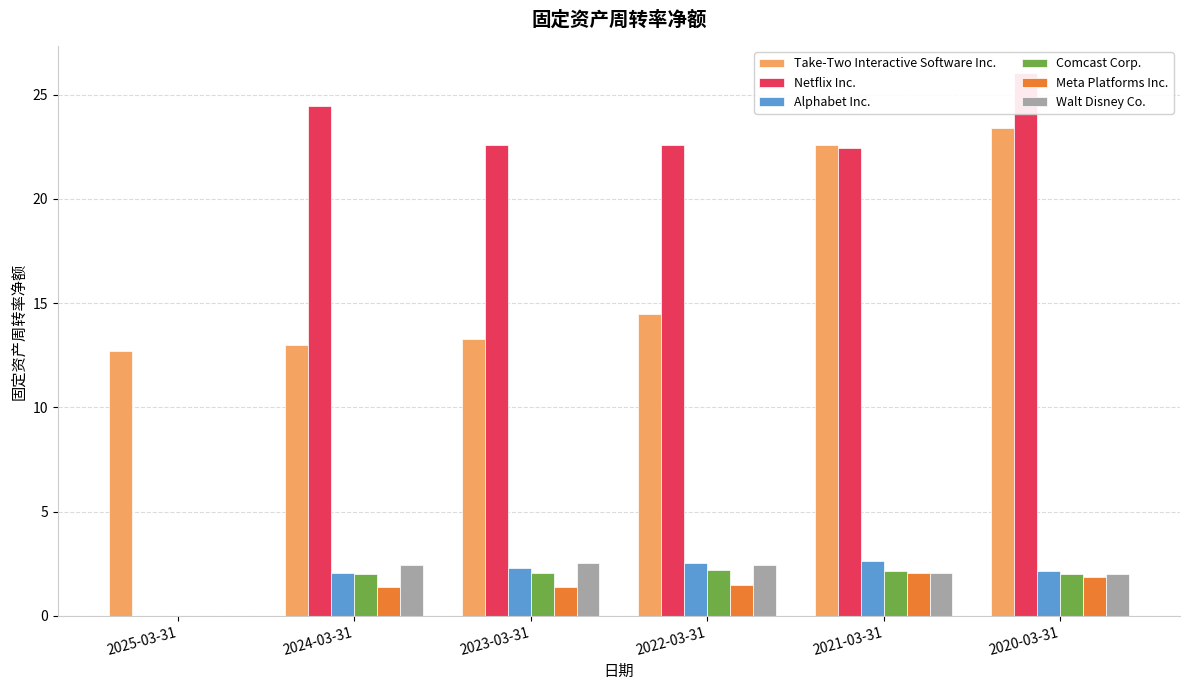

At which label does Take-Two Interactive Software Inc. reach its minimum?

2025-03-31